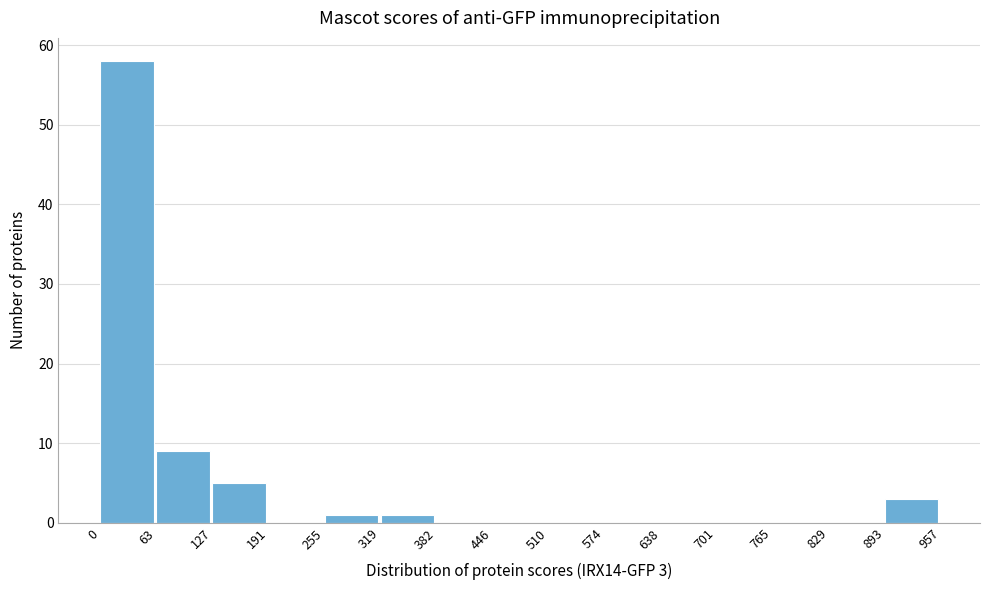

Over which range of the x-axis is the bar tallest?

0 to 63